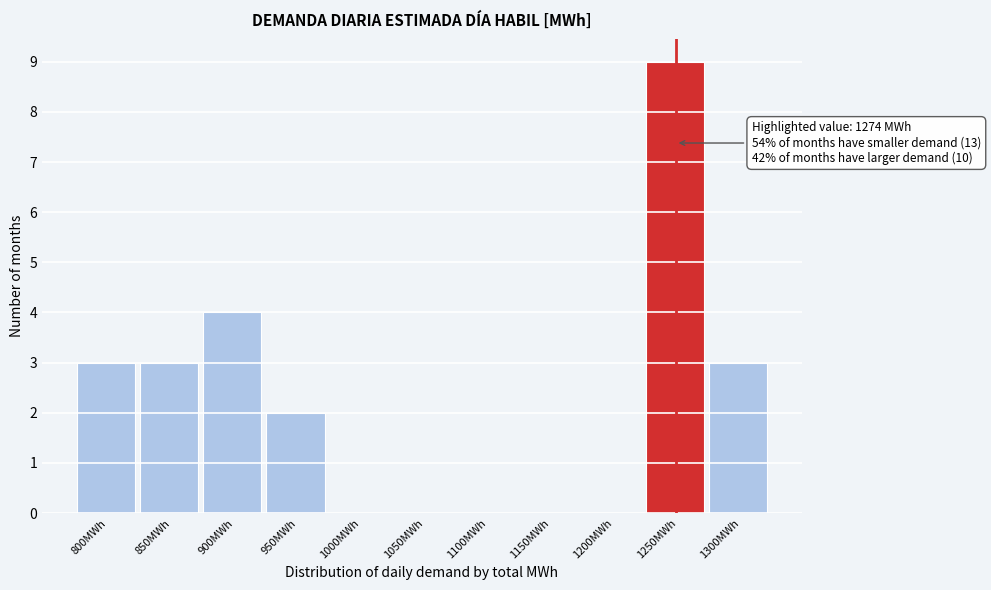

Reading left to right, list all the values displayed in this chart.

800MWh=3	850MWh=3	900MWh=4	950MWh=2	1000MWh=0	1050MWh=0	1100MWh=0	1150MWh=0	1200MWh=0	1250MWh=9	1300MWh=3